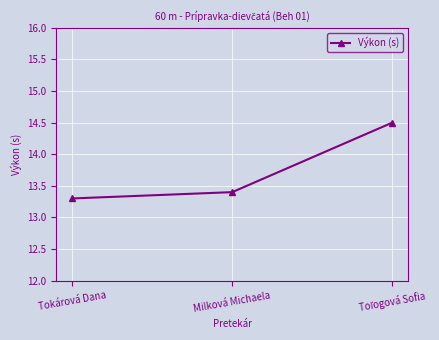

Reading left to right, what are all the values shown in this chart?

13.3	13.4	14.5